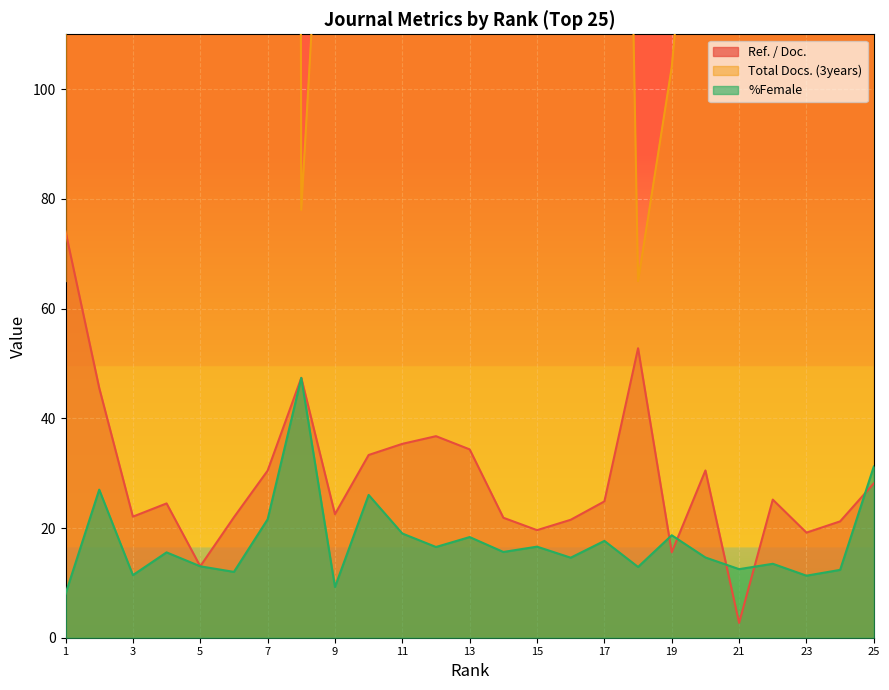

Which series ends up on top after the final intersection of Total Docs. (3years) and Ref. / Doc.?

Total Docs. (3years)